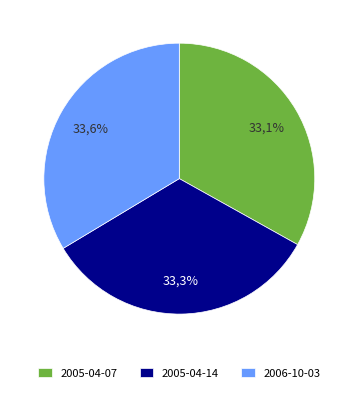

Is it true that 2005-04-14 is 33% of the pie?

True